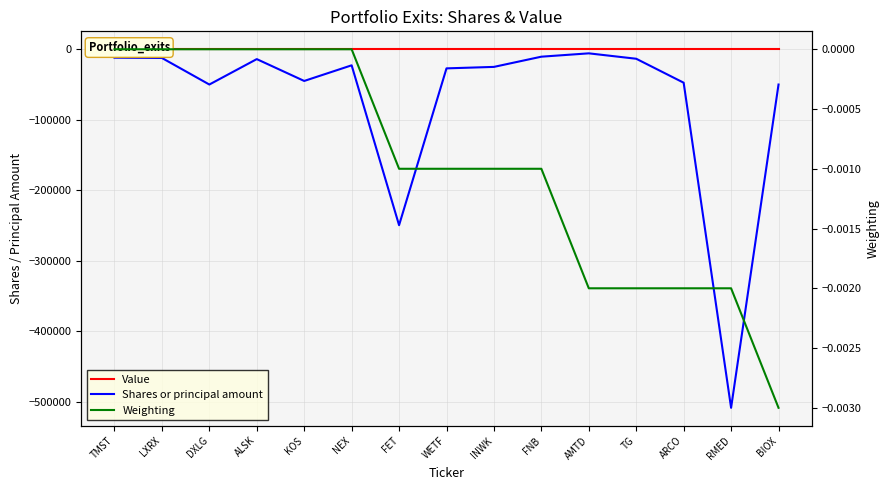

How many values in Weighting are below zero?

9